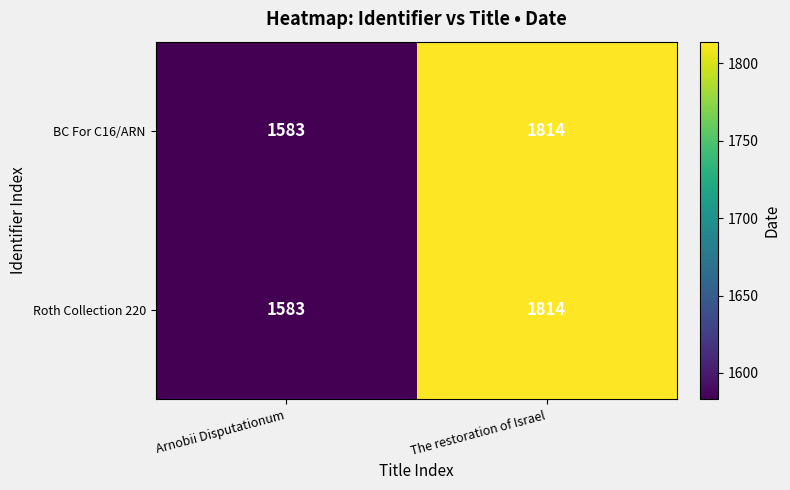

The value of Roth Collection 220 at Arnobii Disputationum is 2543. True or false?

False